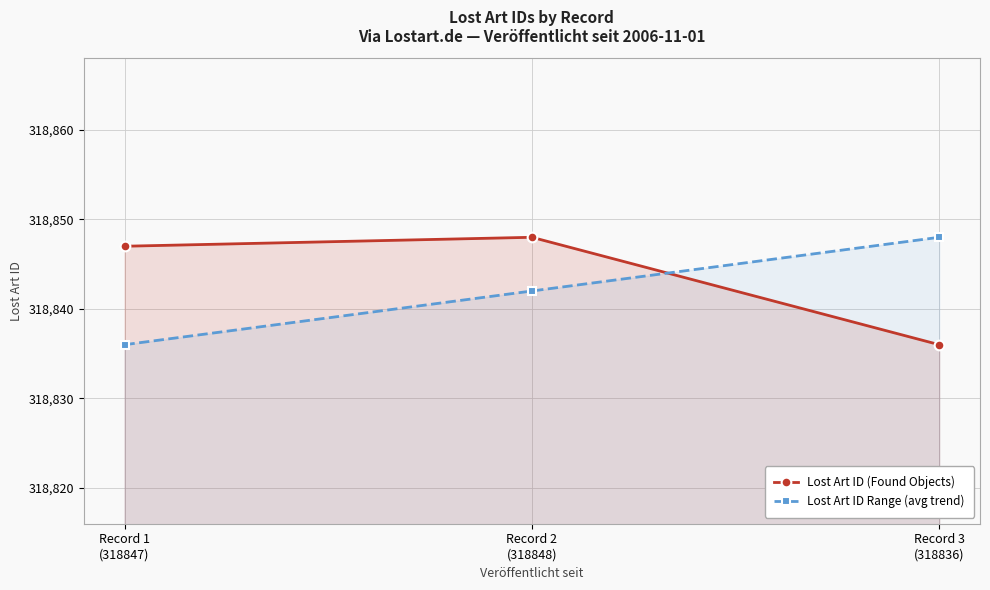

What is the smallest value displayed?

318836